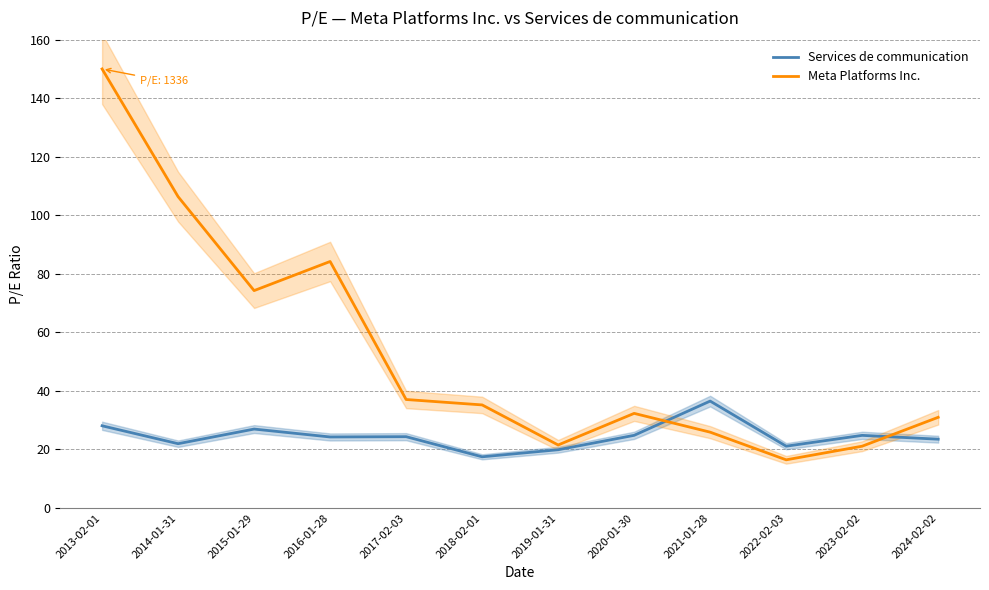

How many times do Meta Platforms Inc. and Services de communication cross each other?

2